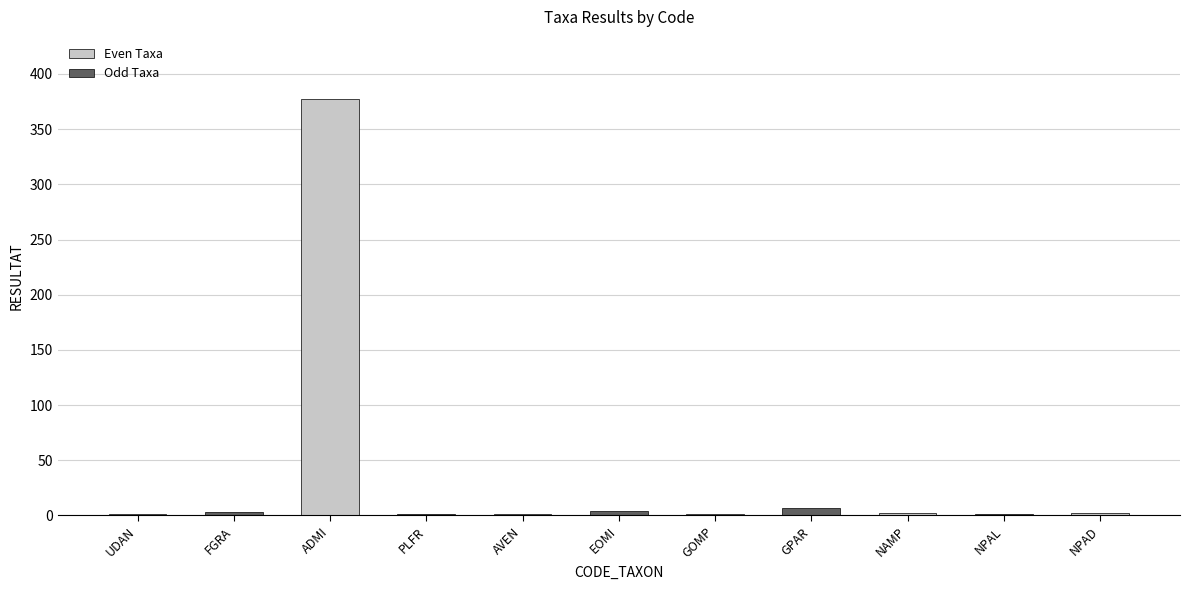

The chart shows a value of 1 at AVEN. True or false?

True